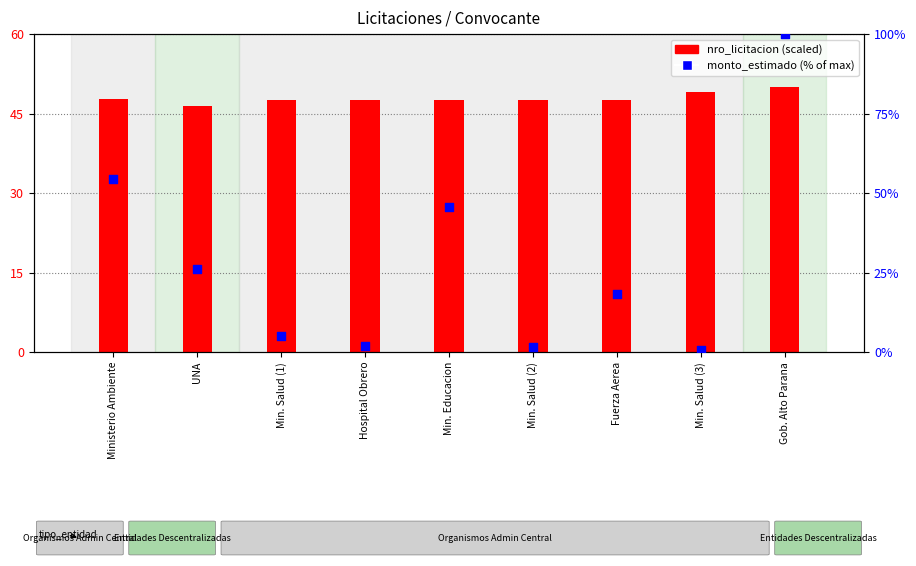

Is the value of monto_estimado (% of max) at Hospital Obrero greater than the value of nro_licitacion (scaled) at Min. Salud (2)?

No